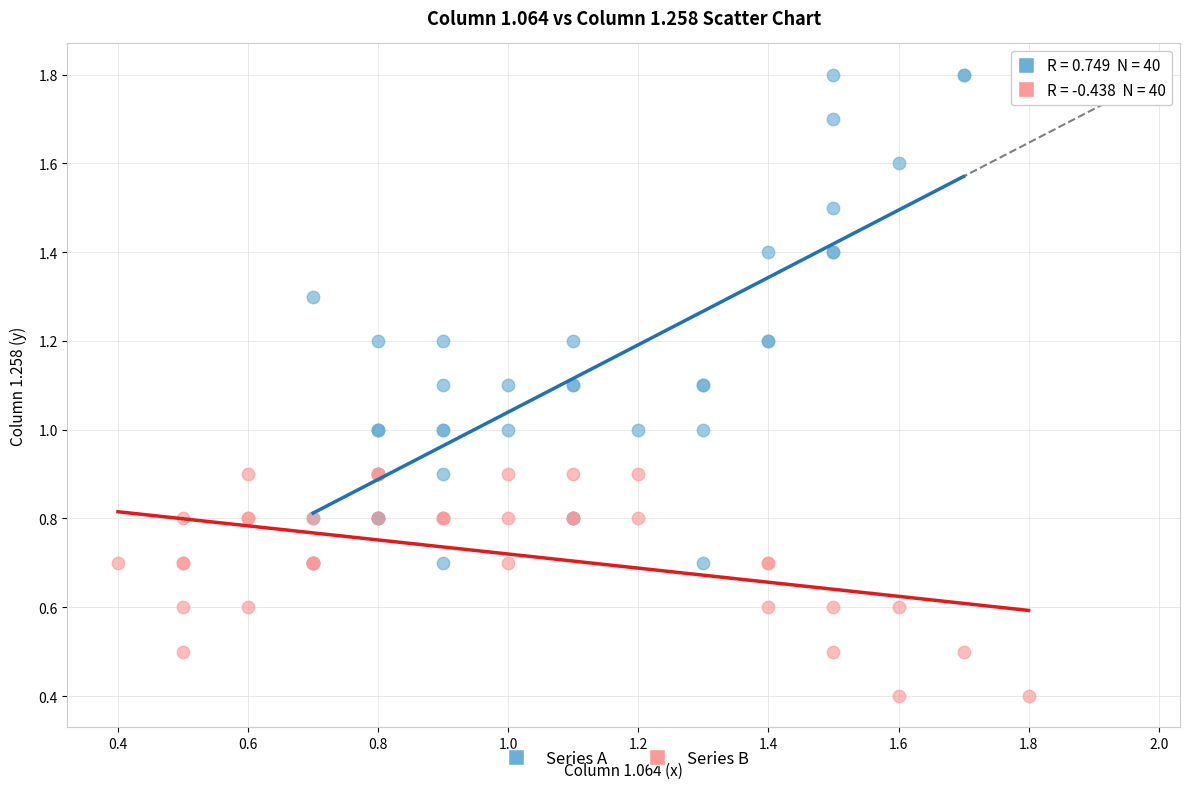

Which series has the largest Y range (max minus min)?

Series A